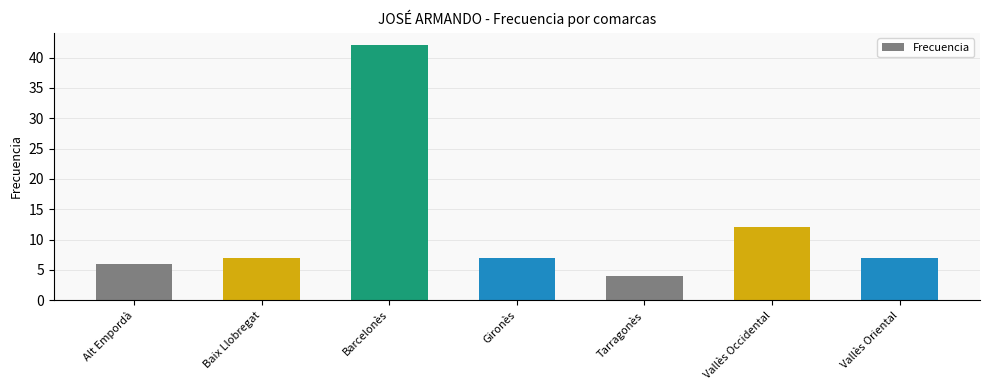

Between Barcelonès and Vallès Occidental, which is larger?

Barcelonès